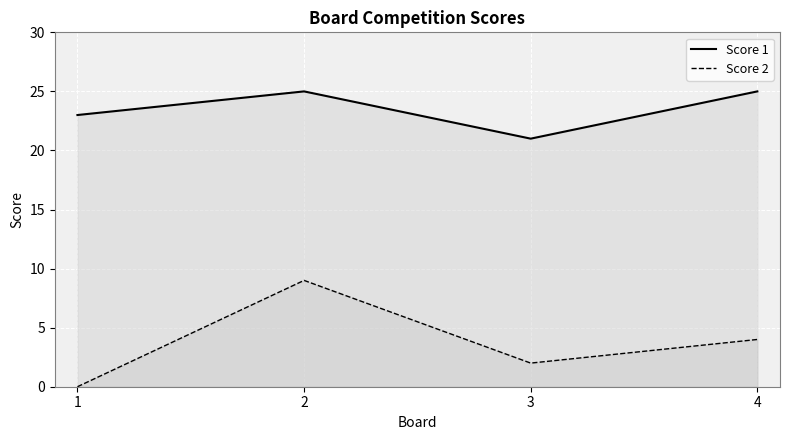

At how many categories does at least one series exceed 10?

4